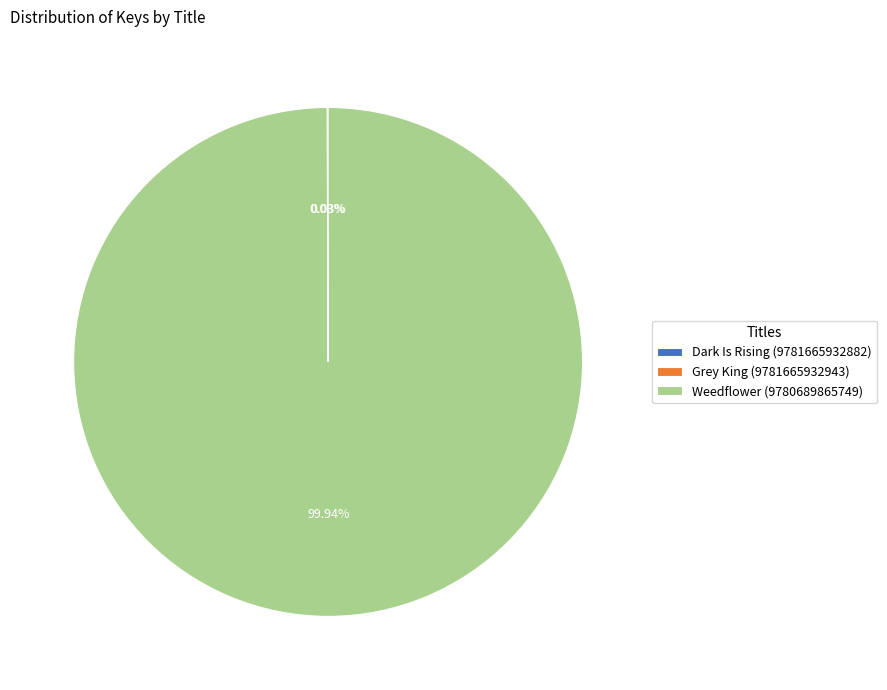

True or false: Weedflower (9780689865749) accounts for 100% of the total.

True